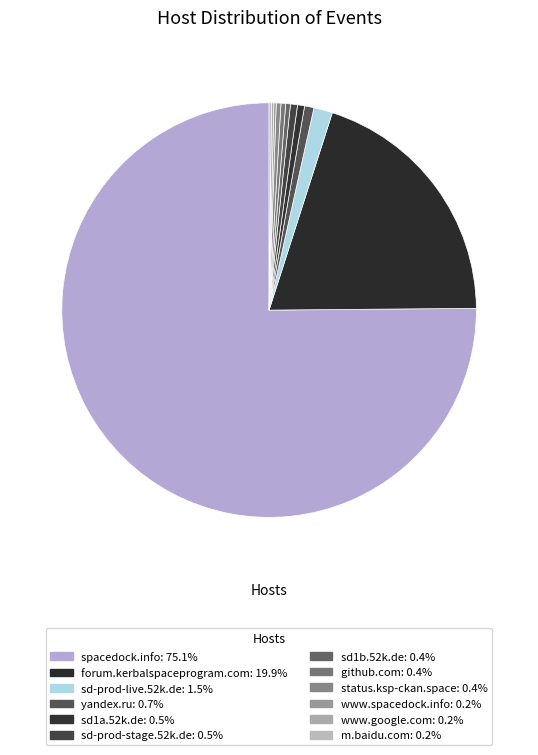

Is there any slice that represents more than half of the pie?

Yes